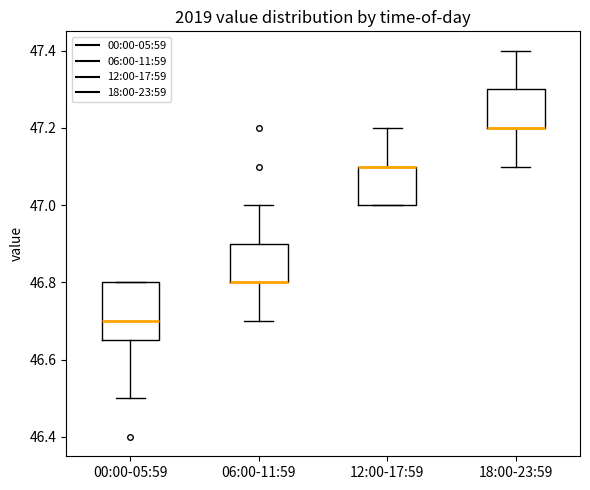

Reading left to right, read every box against the y-axis: the position of its median line, the range the box covers, and the ends of its whiskers. The values are not printed on the chart, so give them approximately, as read against the axis.

00:00-05:59: median 46.70, box 46.66 to 46.80, whiskers 46.50 to 46.80
06:00-11:59: median 46.80 (drawn on the box's lower edge), box 46.80 to 46.90, whiskers 46.70 to 47.00
12:00-17:59: median 47.10 (drawn on the box's upper edge), box 47.00 to 47.10, whiskers 47.00 to 47.20
18:00-23:59: median 47.20 (drawn on the box's lower edge), box 47.20 to 47.30, whiskers 47.10 to 47.40